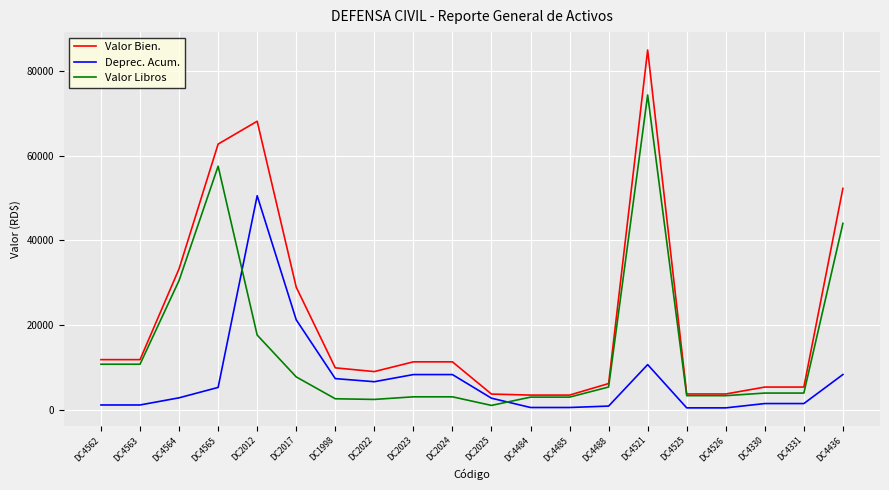

At which category is the sum across all series the highest?

DC4521